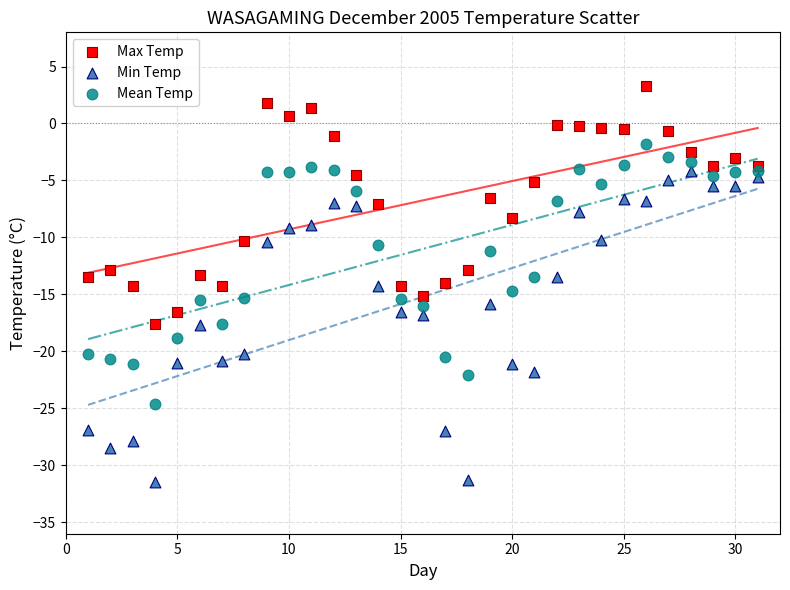

Which series reaches the minimum Y coordinate?

Min Temp